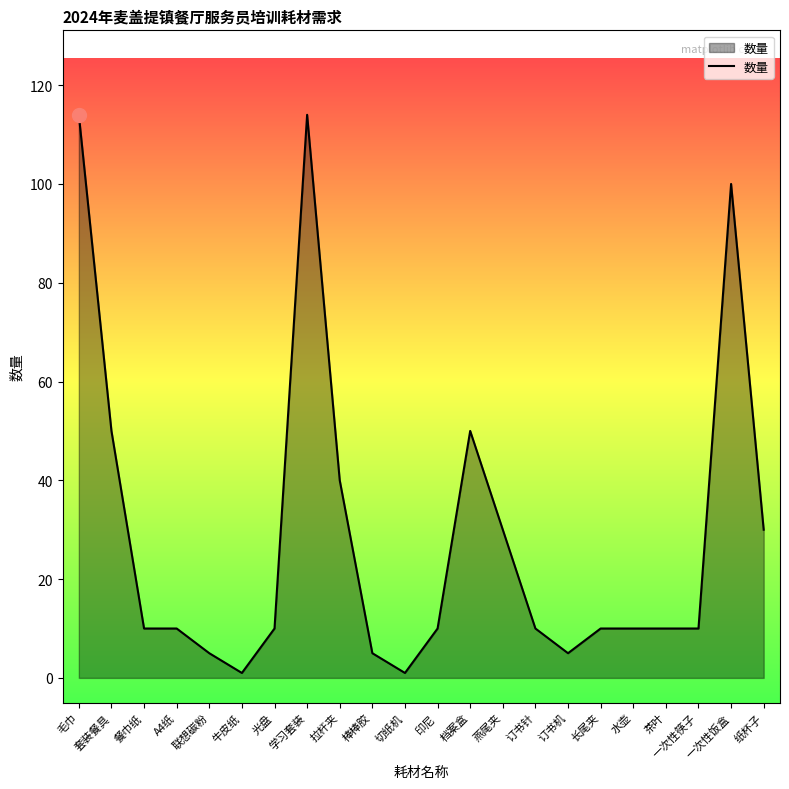

What is the ratio of the value at 水壶 to the value at 联想碳粉?

2.0